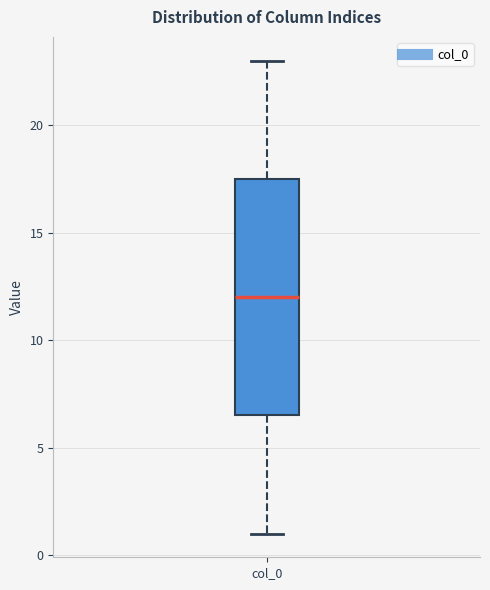

Transcribe this box plot: give where the median line is, the range the box spans, and where the two whiskers end, as read against the y-axis. The values are not printed on the chart, so give them approximately, as read against the axis.

median 12.0, box 6.5 to 17.5, whiskers 1.0 to 23.0